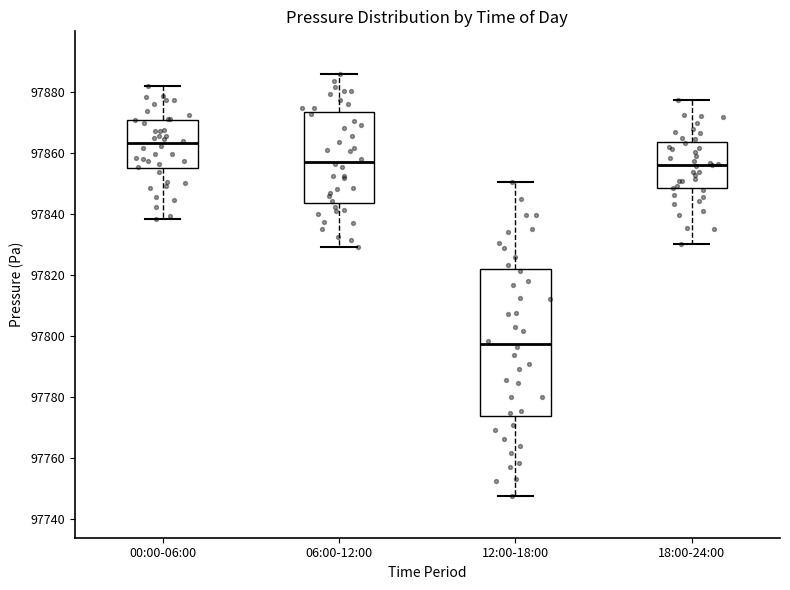

Reading left to right, read every box against the y-axis: the position of its median line, the range the box covers, and the ends of its whiskers. The values are not printed on the chart, so give them approximately, as read against the axis.

00:00-06:00: median 97862, box 97854 to 97870, whiskers 97838 to 97882
06:00-12:00: median 97858, box 97844 to 97874, whiskers 97830 to 97886
12:00-18:00: median 97798, box 97774 to 97822, whiskers 97748 to 97850
18:00-24:00: median 97856, box 97848 to 97864, whiskers 97830 to 97878